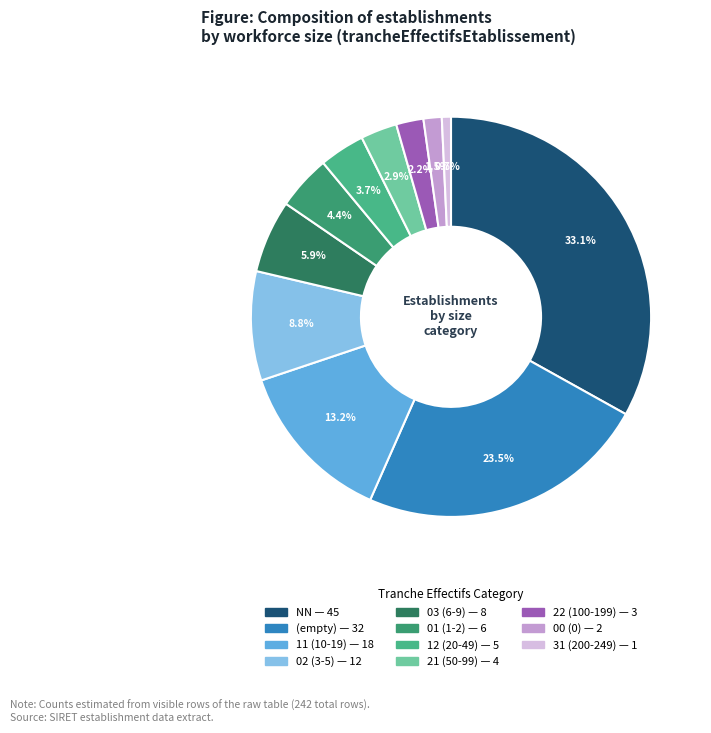

Count the number of slices in the pie.

11